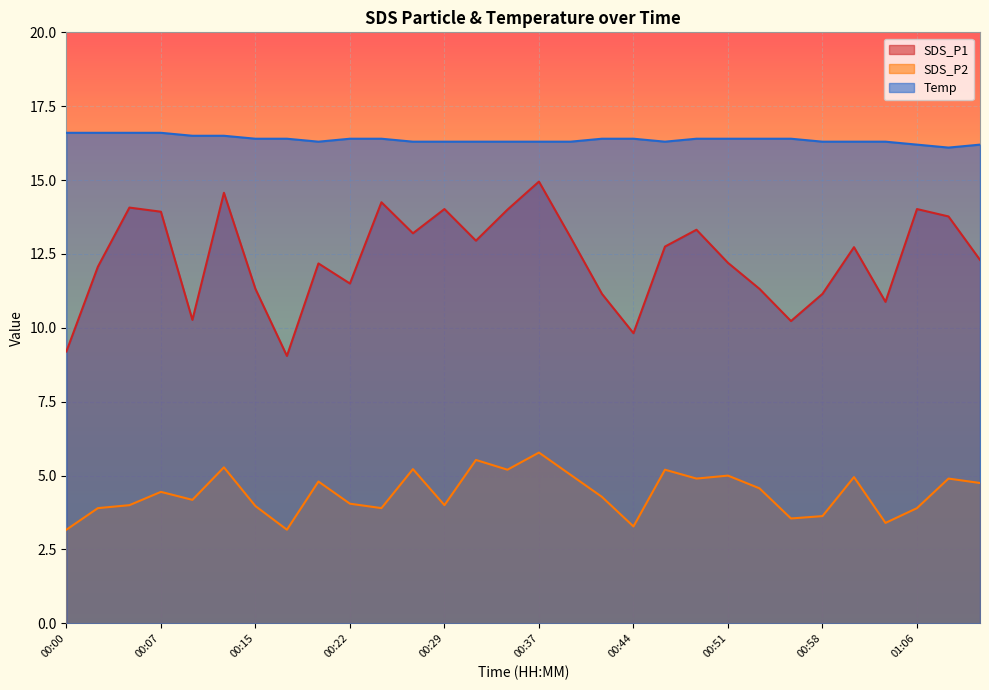

The SDS_P2 series shows 4.9 at 01:09. True or false?

True